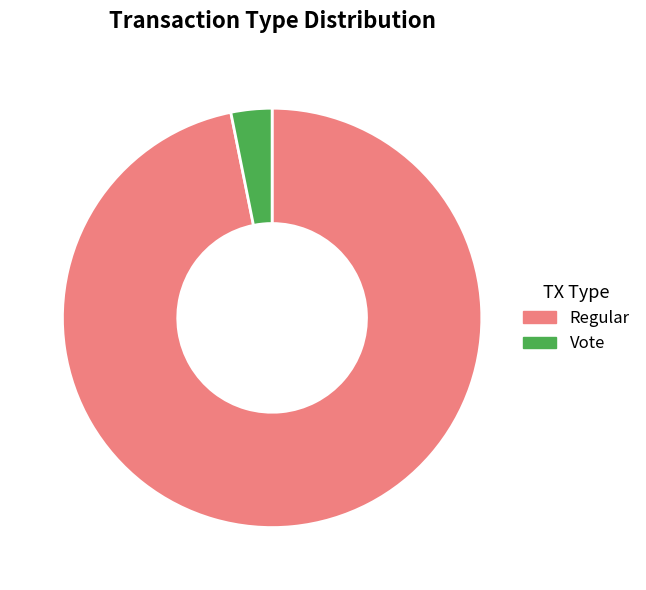

How many segments does this pie chart have?

2